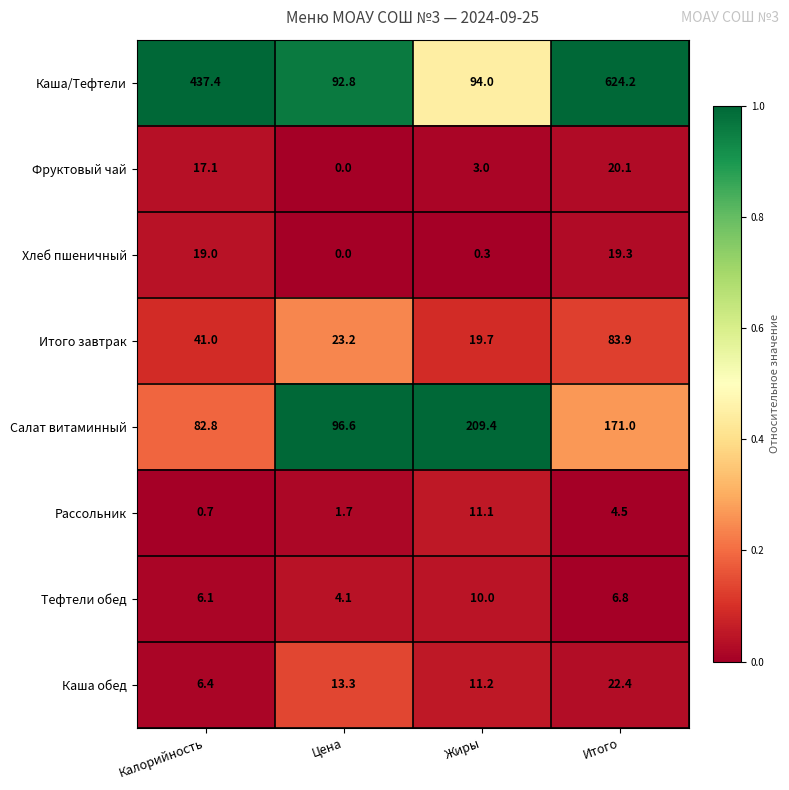

Which series changed the most between Жиры and Итого?

Каша/Тефтели